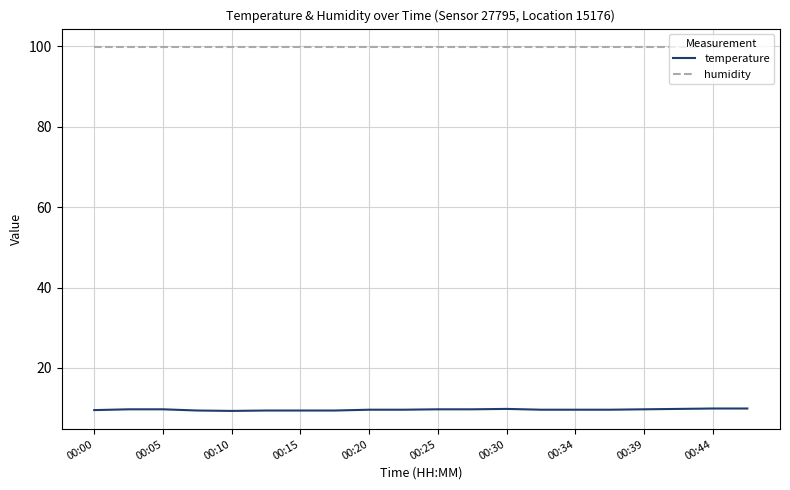

Which series has the largest total across all categories?

humidity